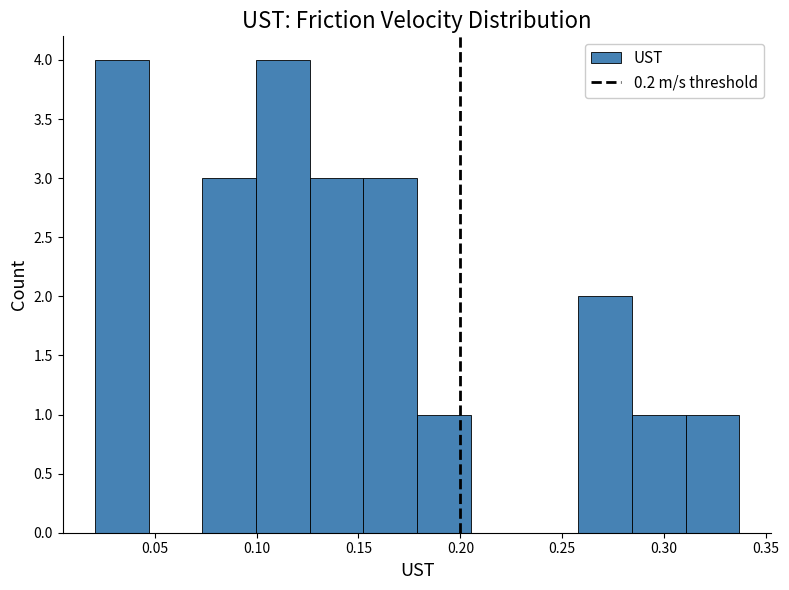

Reading left to right, list every bar in this chart as the range it spans on the x-axis followed by its height. Neither the bar edges nor the heights are printed on the chart, so give them approximately, as read against the axes.

0.020 to 0.045: 4
0.045 to 0.075: 0
0.075 to 0.100: 3
0.100 to 0.125: 4
0.125 to 0.150: 3
0.150 to 0.180: 3
0.180 to 0.205: 1
0.205 to 0.230: 0
0.230 to 0.260: 0
0.260 to 0.285: 2
0.285 to 0.310: 1
0.310 to 0.335: 1